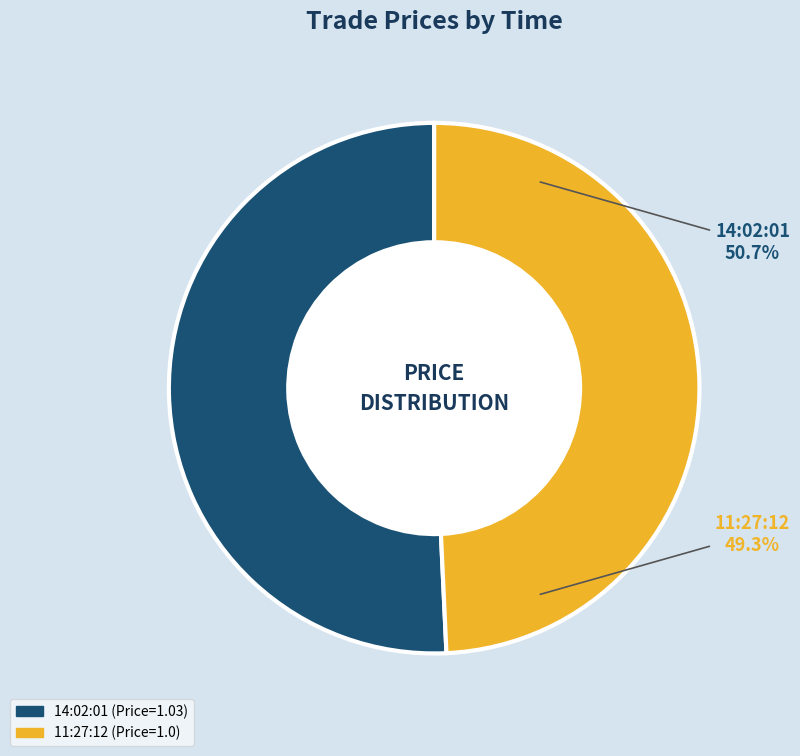

What is the largest slice in the pie chart?

14:02:01